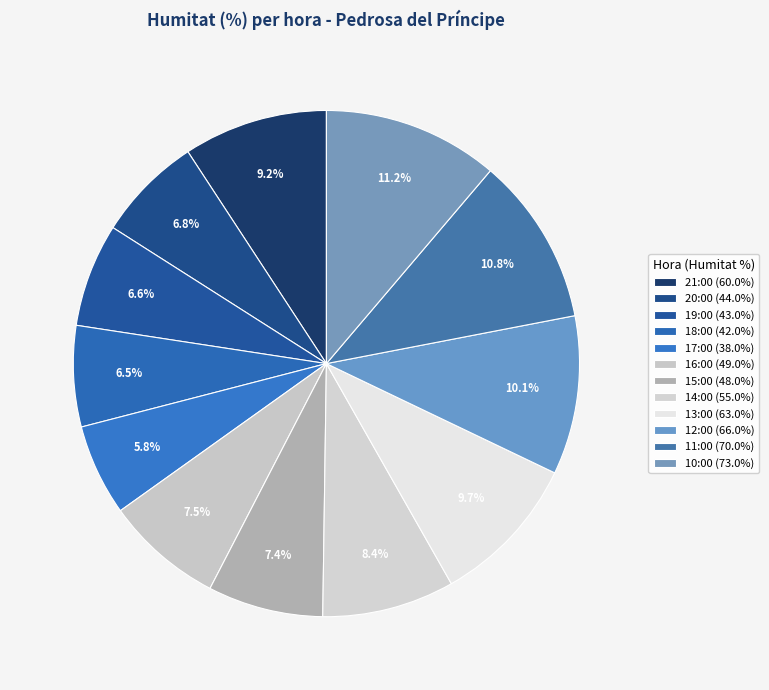

How many segments does this pie chart have?

12